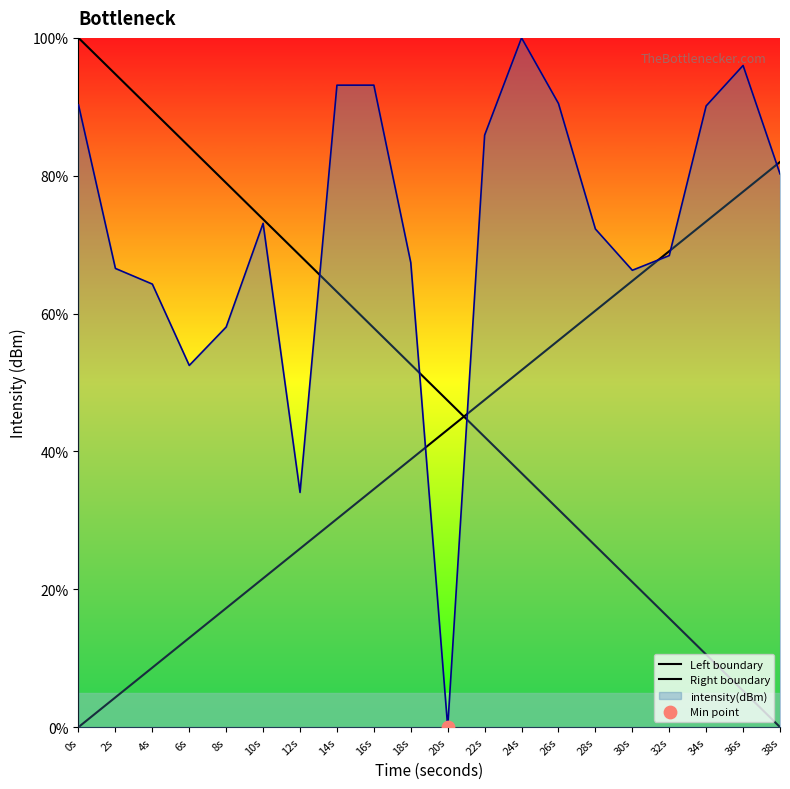

The intensity(dBm) series shows 93.1 at 16s. True or false?

True